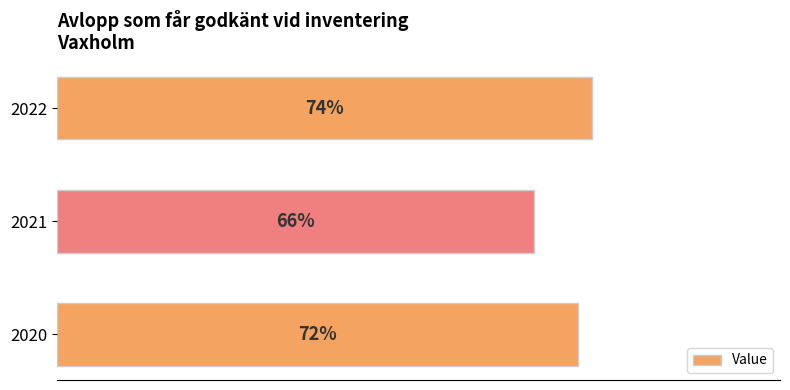

List the labels in order of value, smallest first.

2021, 2020, 2022